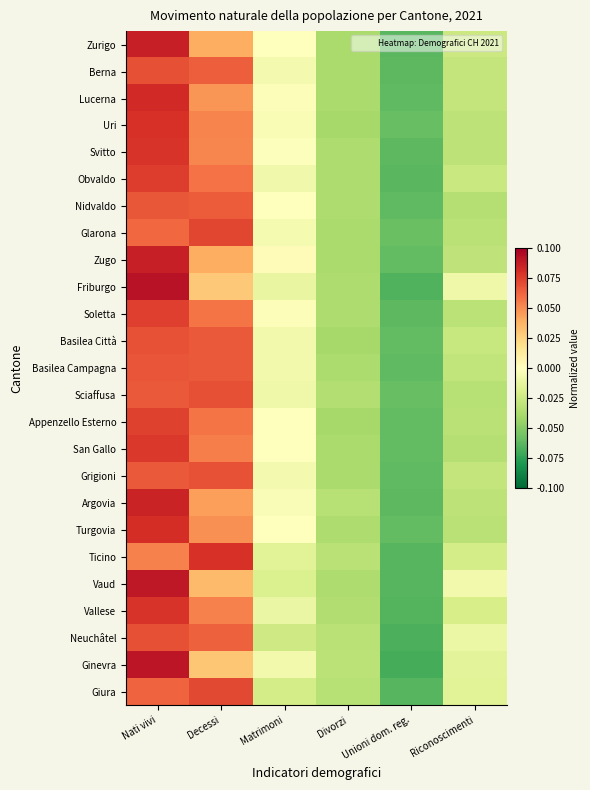

Rank the series at Matrimoni from highest to lowest value.

Zugo, San Gallo, Zurigo, Turgovia, Appenzello Esterno, Nidvaldo, Svitto, Lucerna, Soletta, Argovia, Uri, Glarona, Berna, Grigioni, Basilea Città, Ginevra, Basilea Campagna, Obvaldo, Sciaffusa, Vallese, Friburgo, Ticino, Vaud, Giura, Neuchâtel